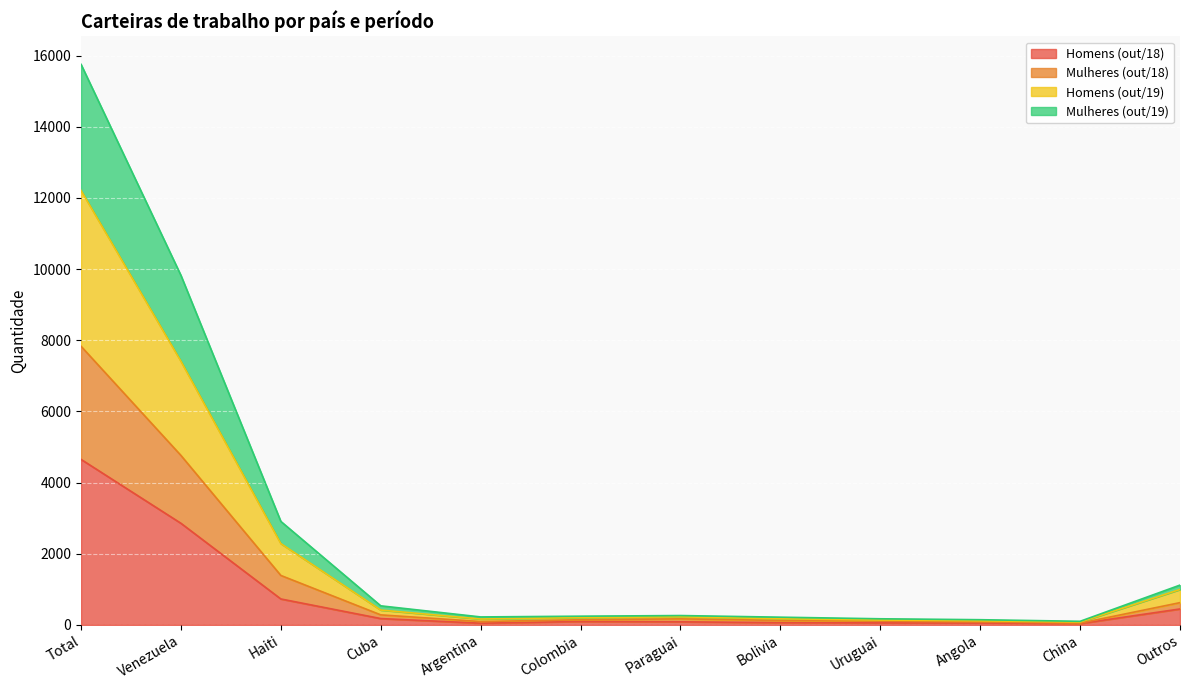

The Homens (out/18) series shows 729 at Haiti. True or false?

True